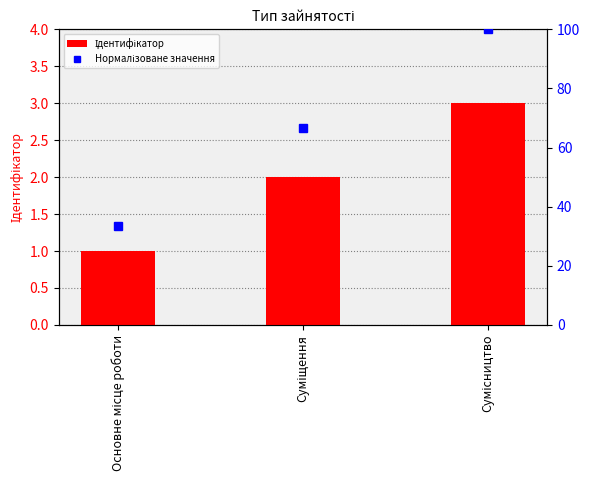

How many data points in Ідентифікатор are above 2?

1